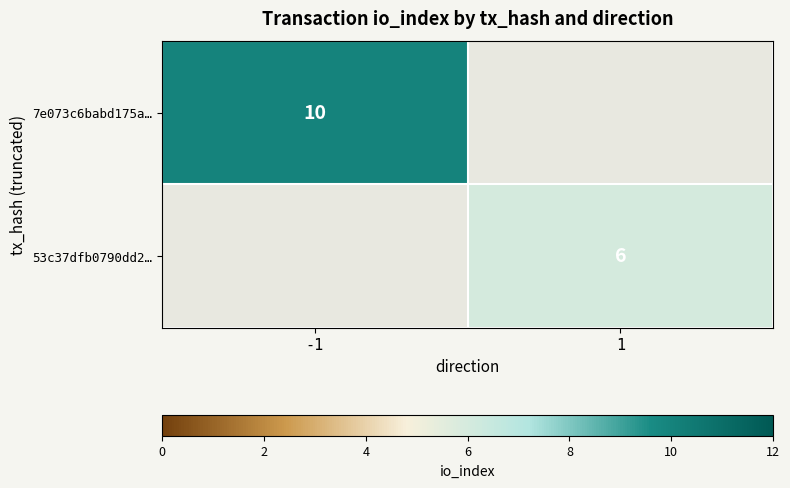

How many series are shown in this chart?

2